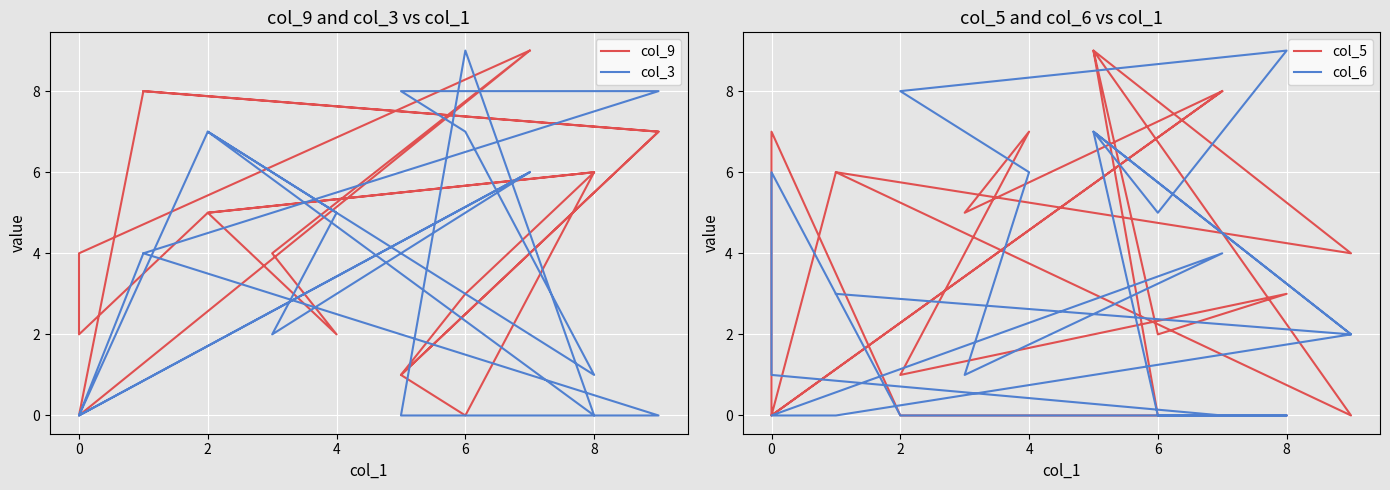

True or false: col_5 has more than 2 interior local peaks.

True